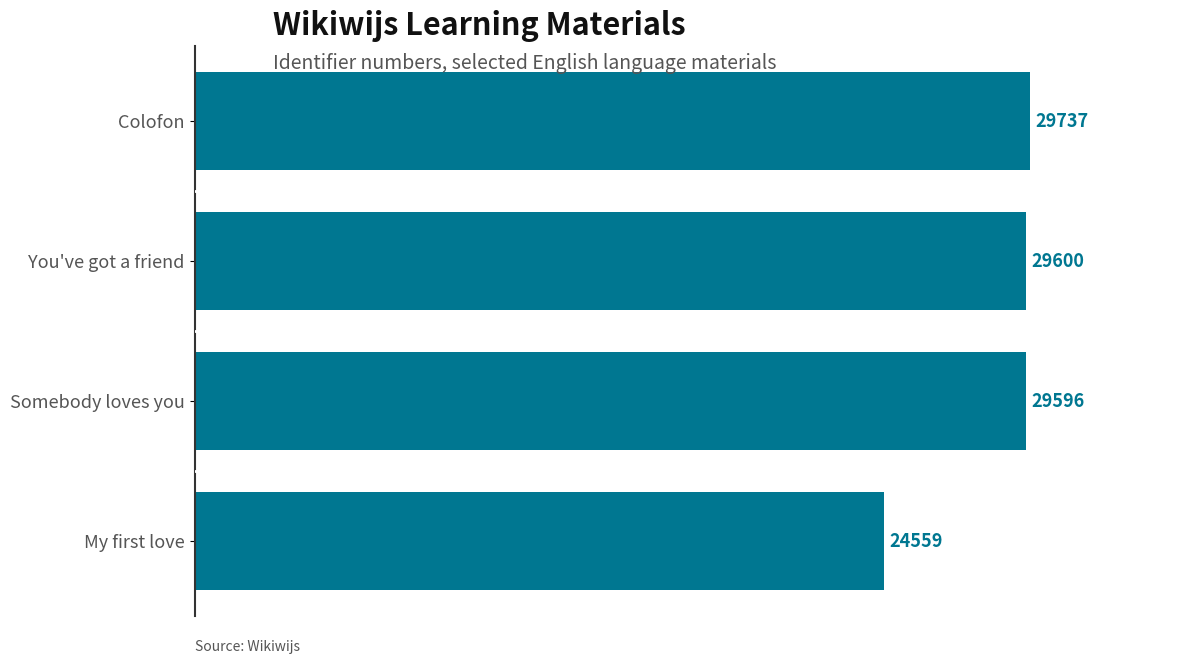

Reading top to bottom, what are all the values shown in this chart?

Colofon=29737	You've got a friend=29600	Somebody loves you=29596	My first love=24559